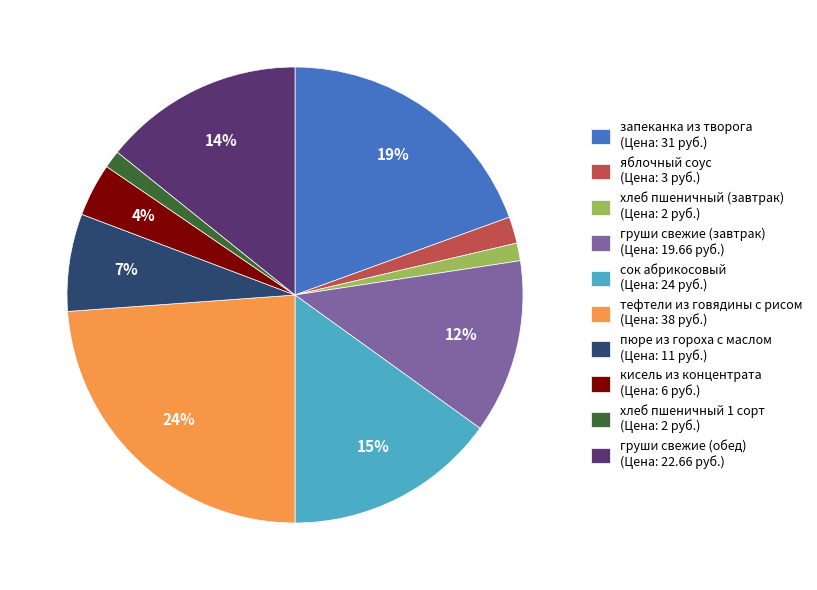

Do сок абрикосовый (Цена: 24 руб.) and кисель из концентрата (Цена: 6 руб.) together represent more than half of the pie?

No